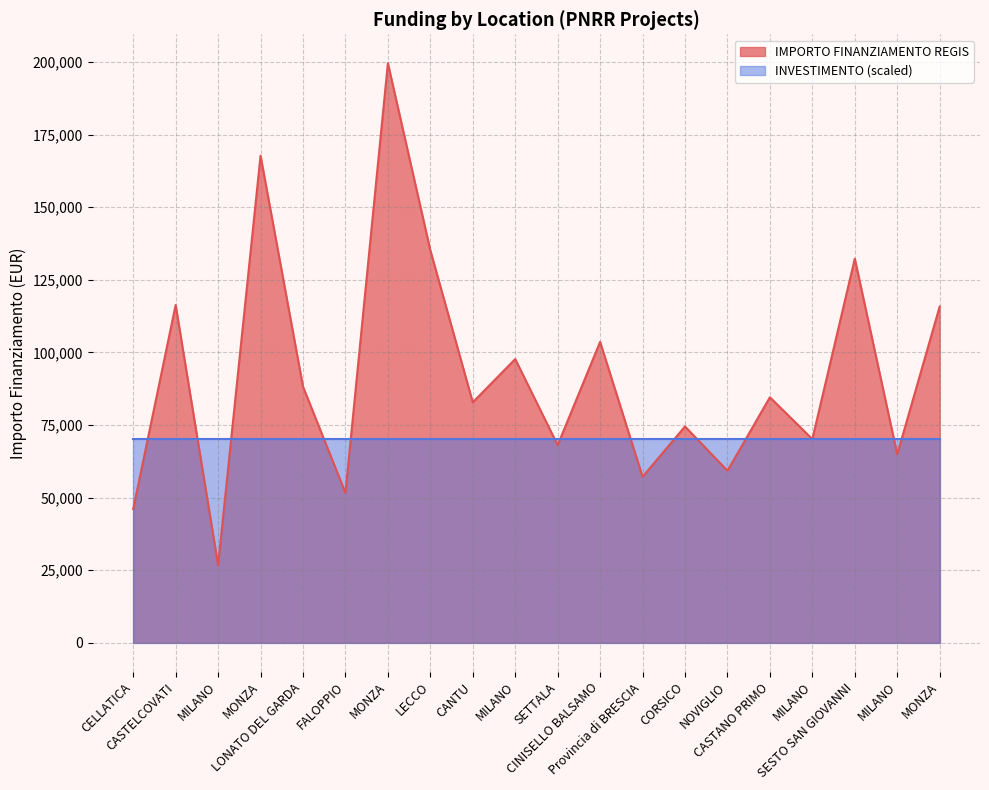

What is the maximum value shown in the chart?

199567.7